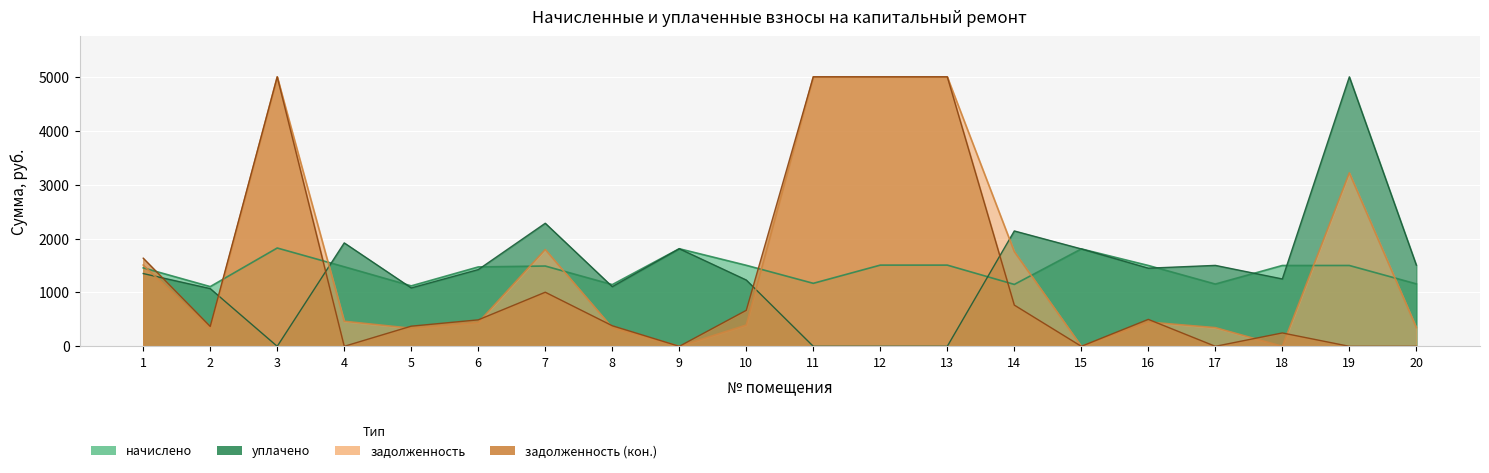

At which label does уплачено reach its peak?

19